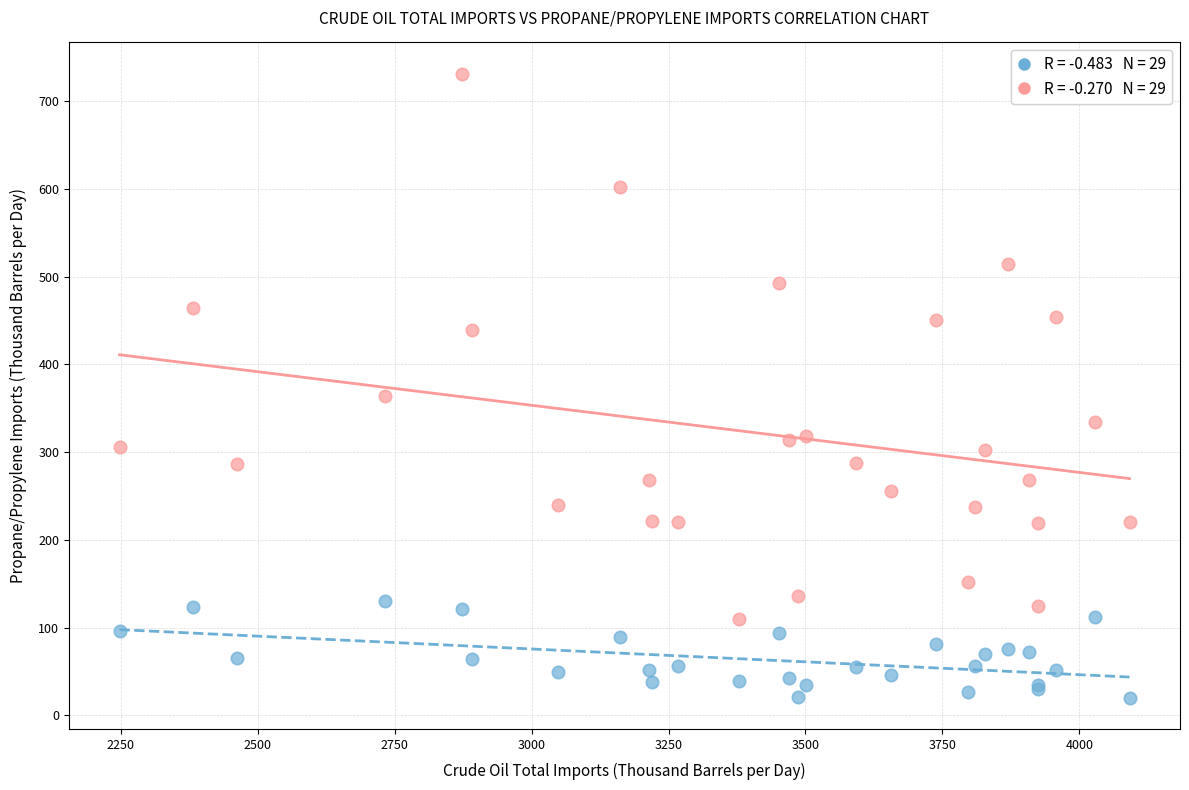

Across all series, what Y value is closest to 375?

364.2